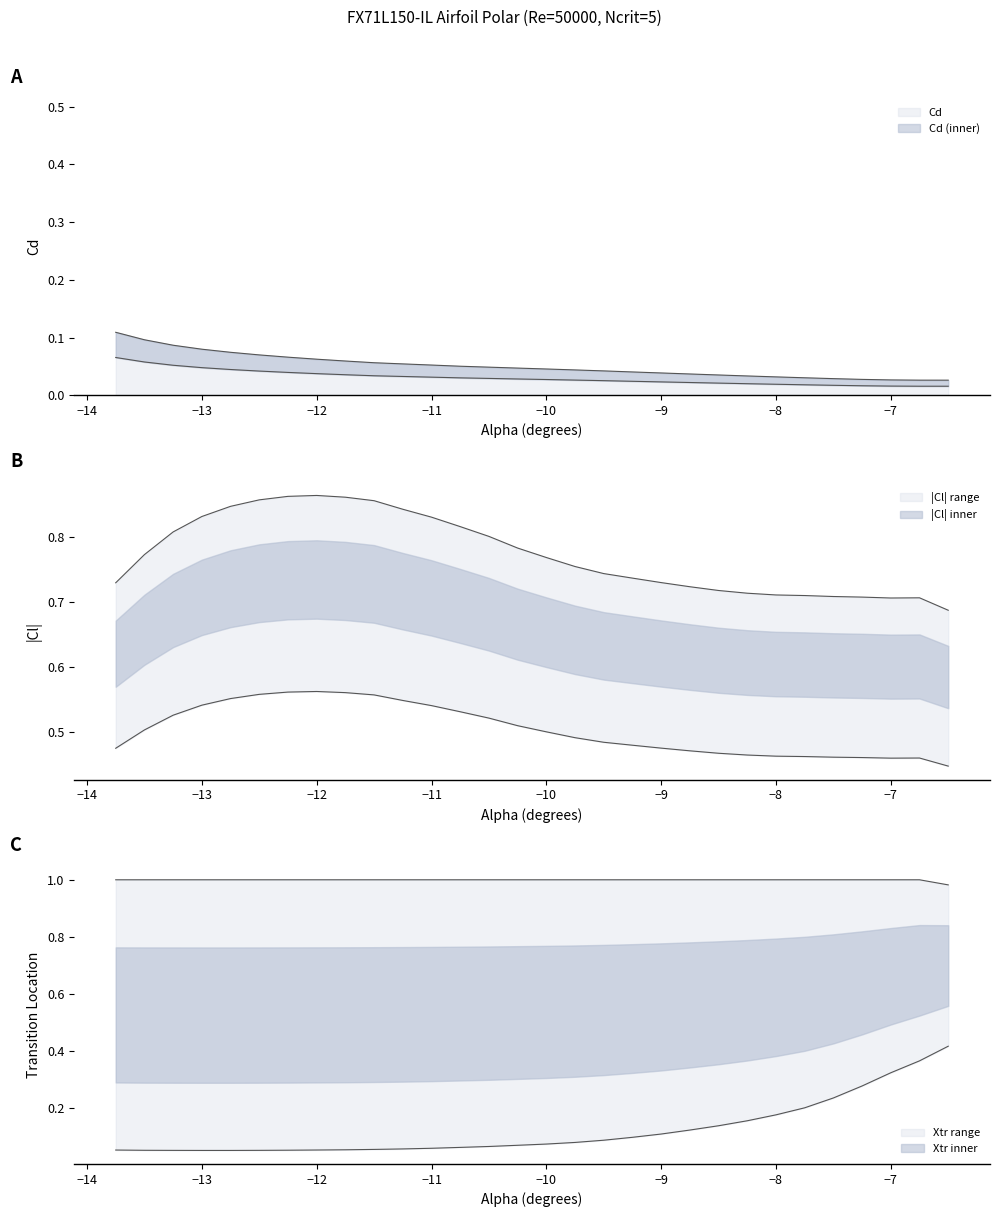

What is the label of the 23rd point from the left?

-8.25